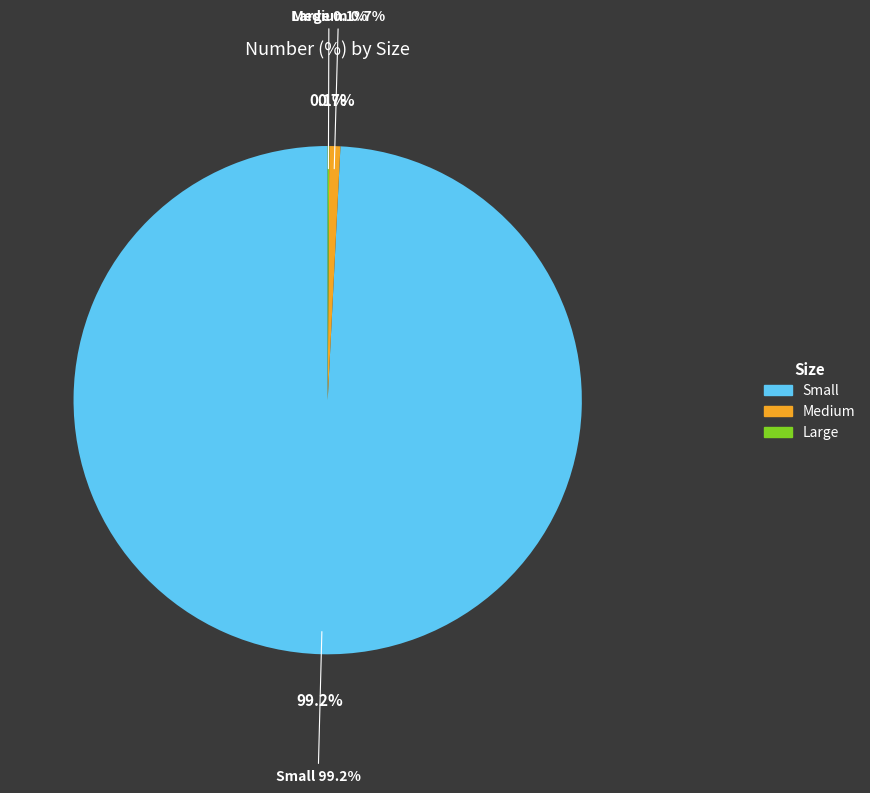

The Large slice represents 7% of the pie. True or false?

False